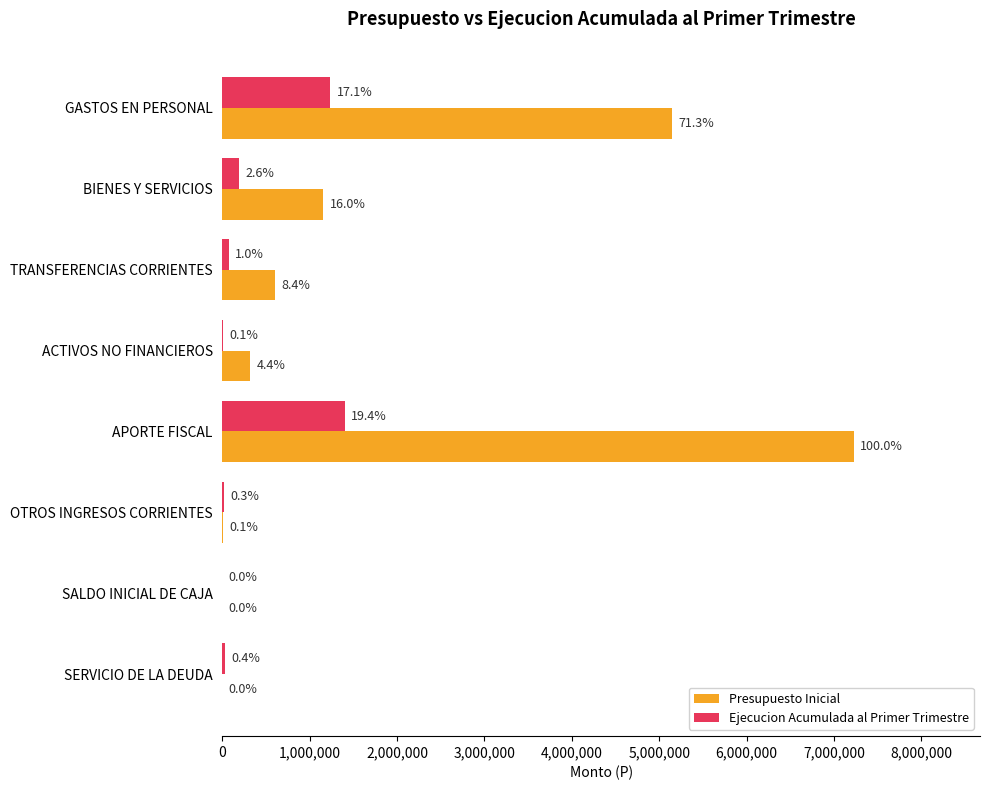

What is the minimum value for Presupuesto Inicial?

1000